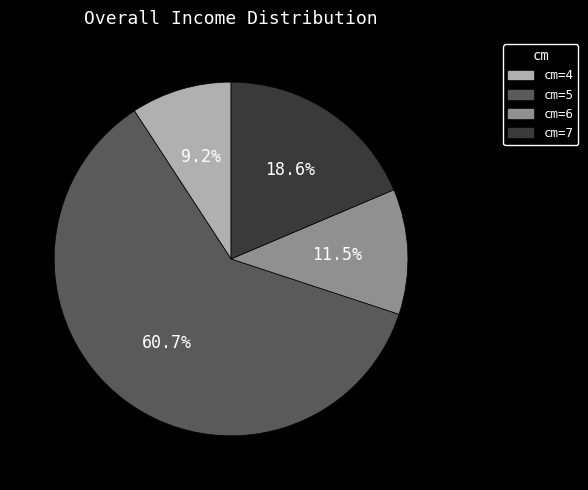

Is there any slice that represents more than half of the pie?

Yes